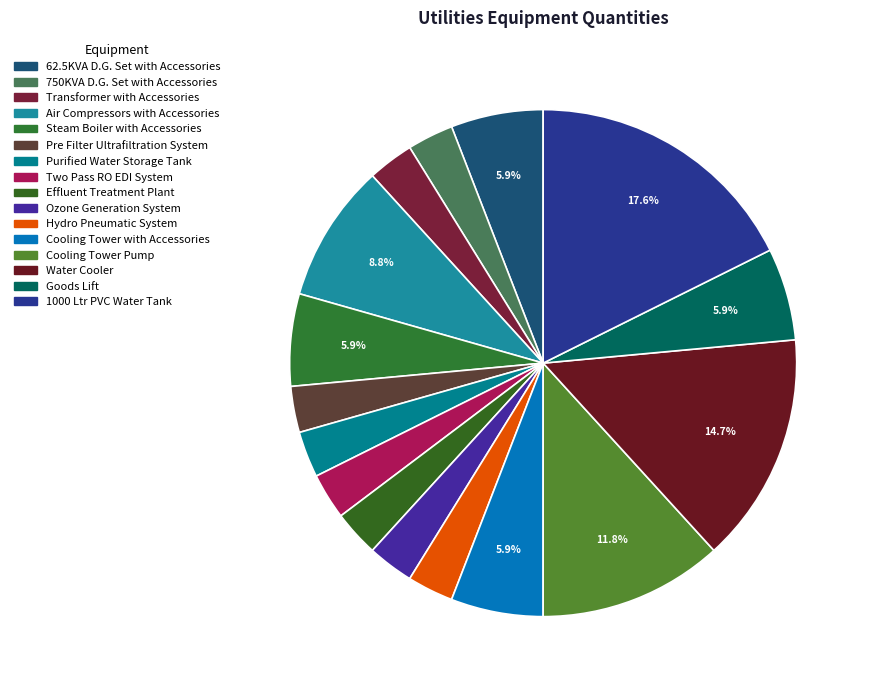

True or false: Two Pass RO EDI System accounts for 1% of the total.

False